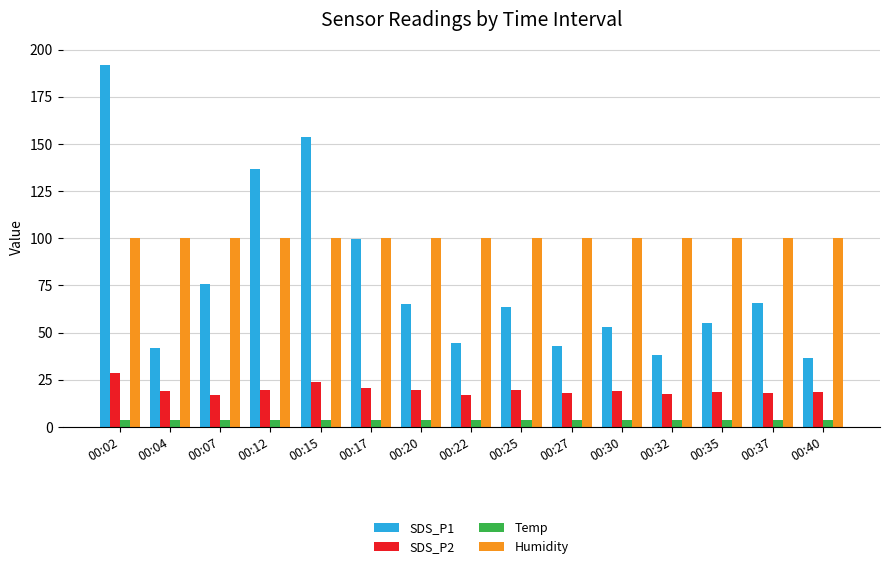

What is the sum of all Temp values?

55.3